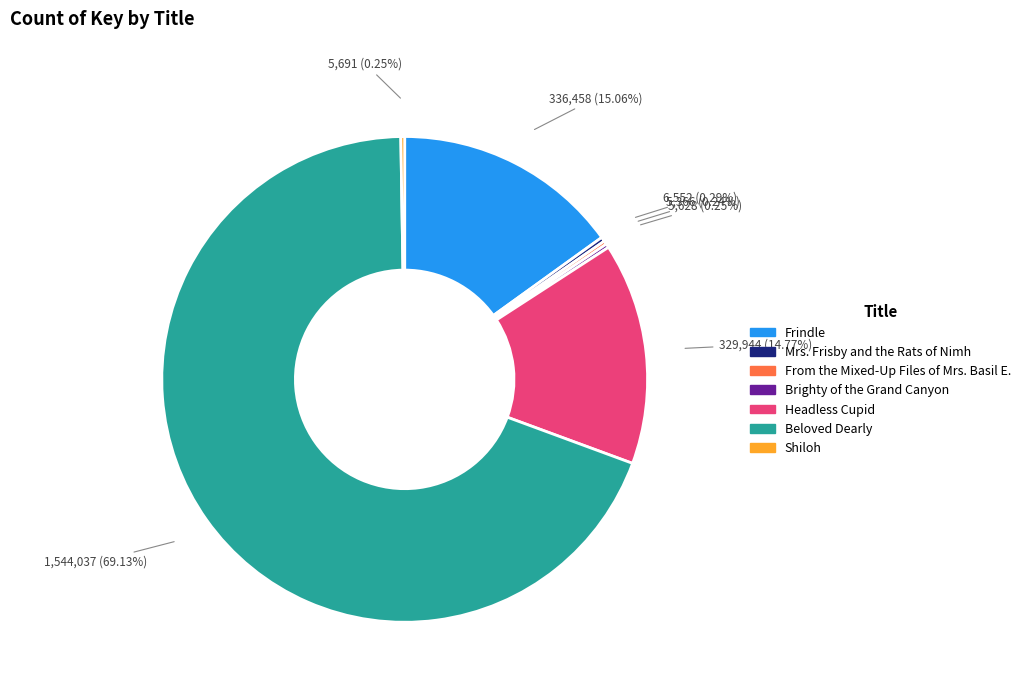

Is Beloved Dearly the majority of the pie?

Yes